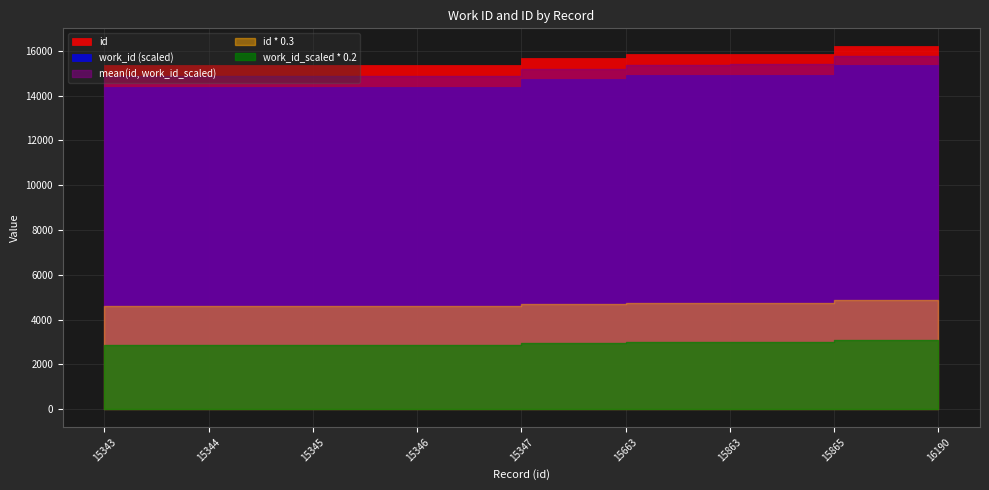

True or false: id has a value of 15345 at 15345.

True